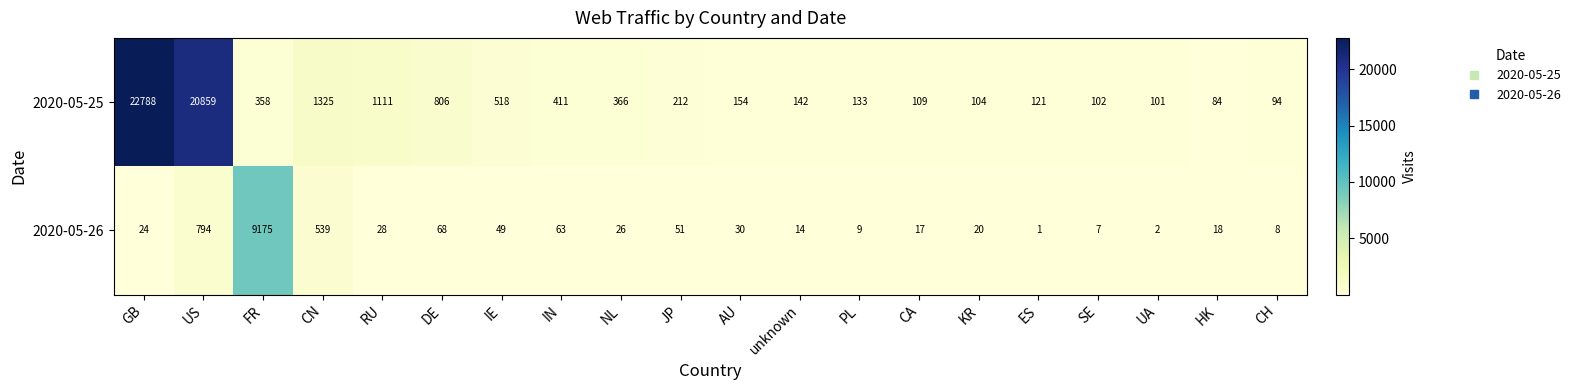

List the series in order of their peak value, lowest first.

2020-05-26, 2020-05-25